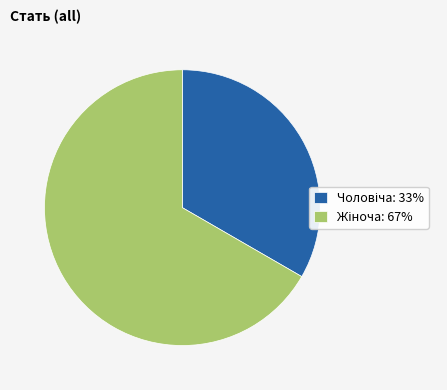

Is there any slice that represents more than half of the pie?

Yes